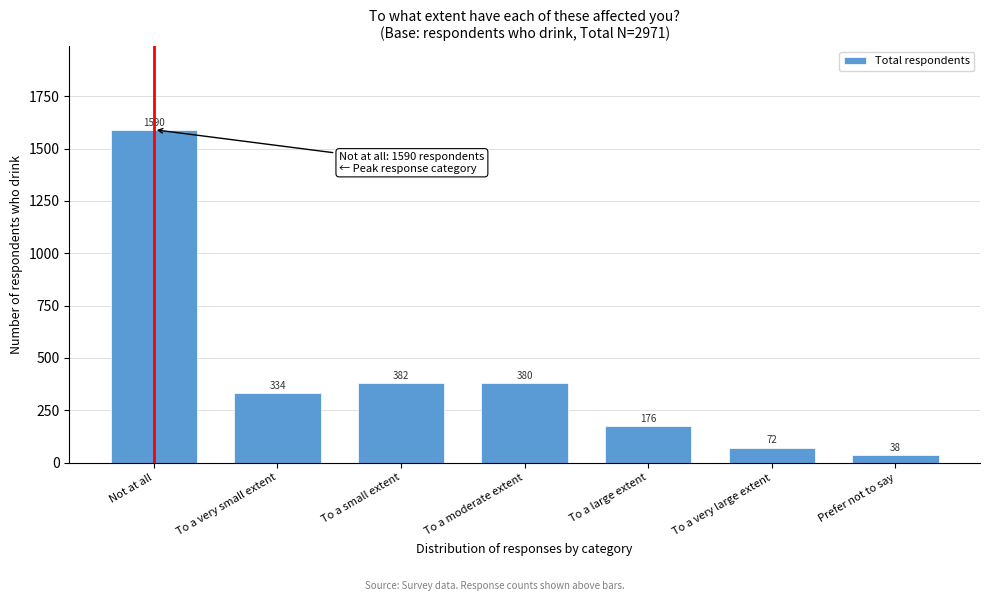

Reading left to right, what are all the values shown in this chart?

1590	334	382	380	176	72	38